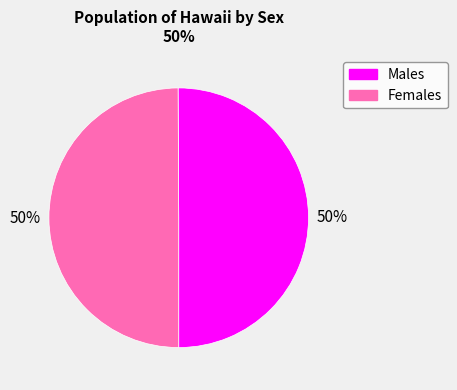

How many slices are in this pie chart?

2